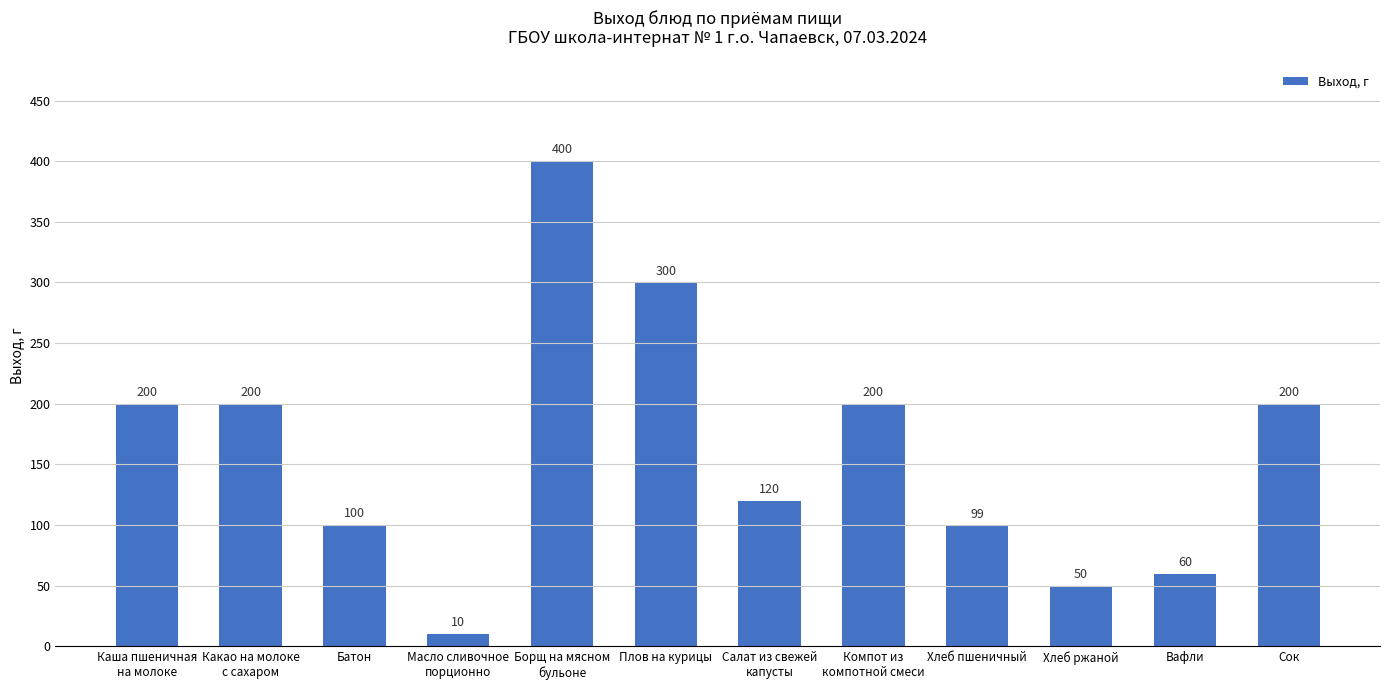

The chart shows a value of 60 at Вафли. True or false?

True